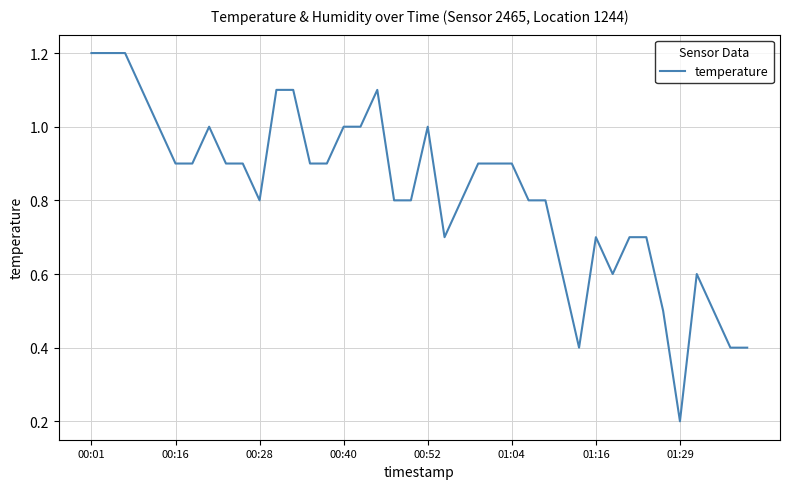

How many lines are shown in the chart?

1